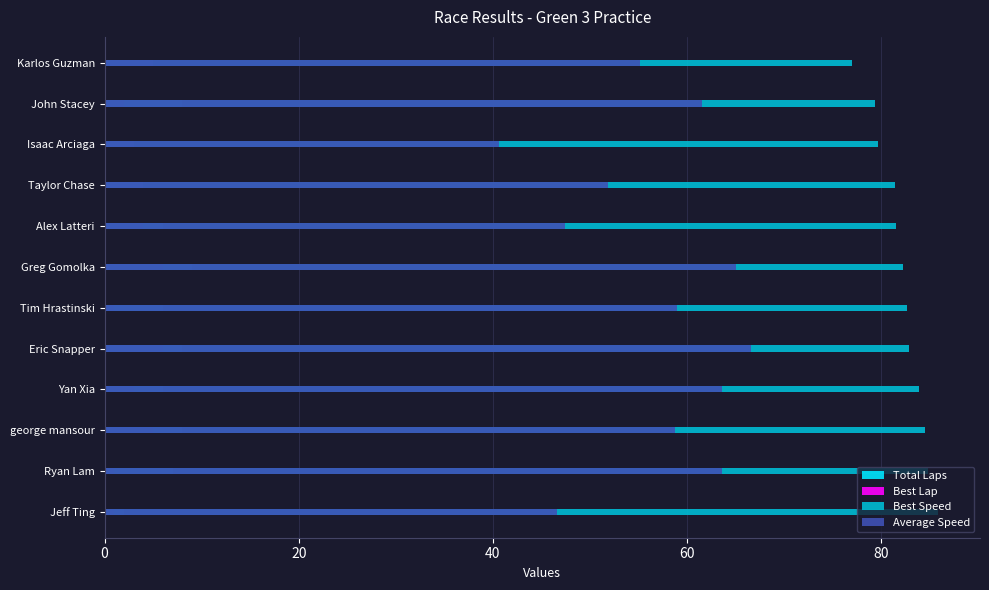

Which series has the largest total across all categories?

Best Speed